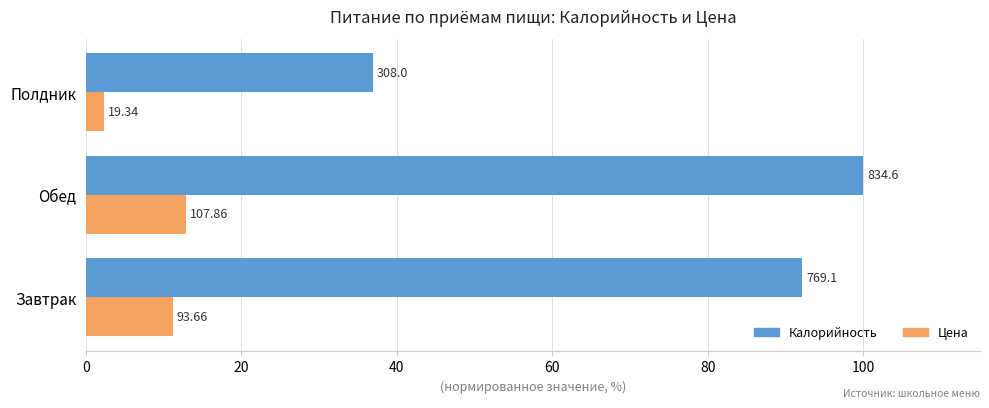

What is the difference between the maximum and minimum values in the Калорийность series?

63.1